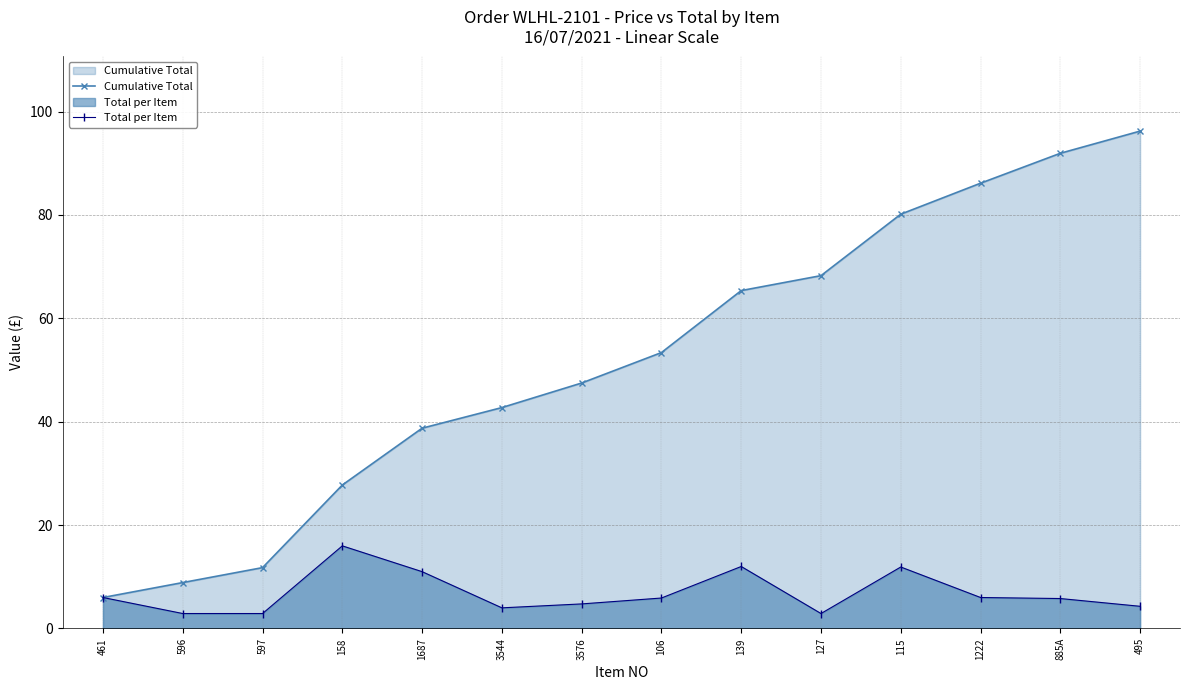

Is the value of Total per Item at 495 greater than the value of Cumulative Total at 106?

No